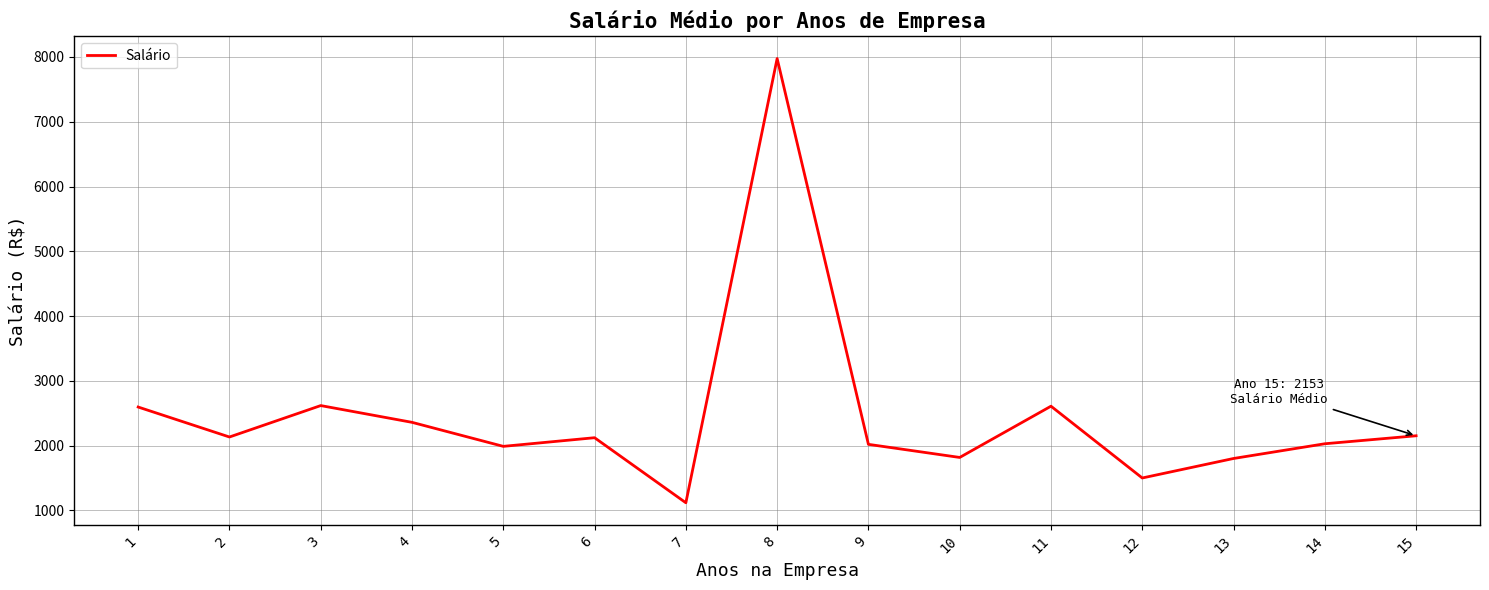

What is the sum of the values at 11 and 5?

4599.2